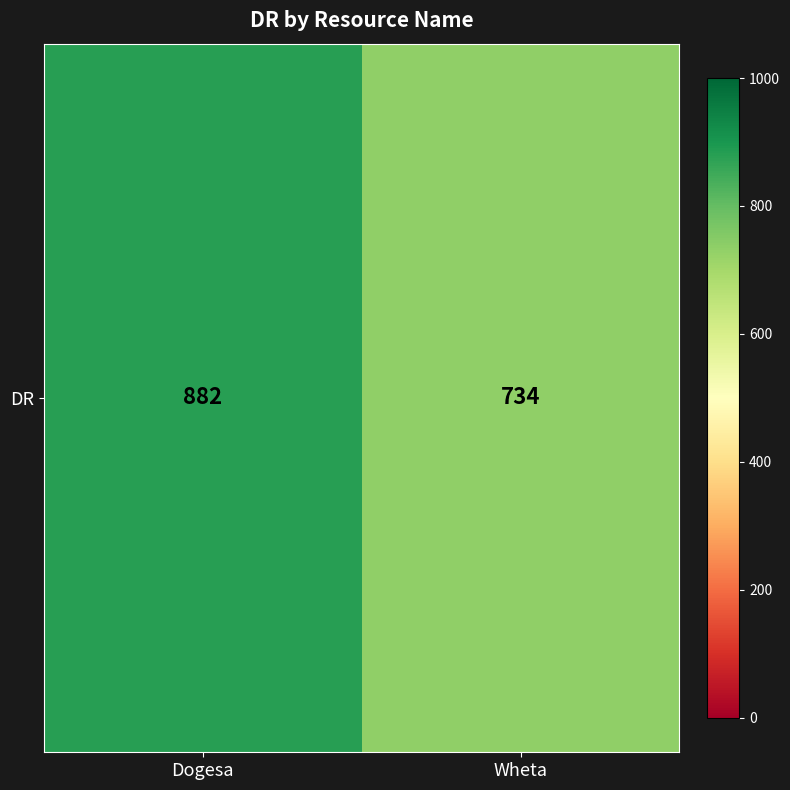

What is the average value?

808